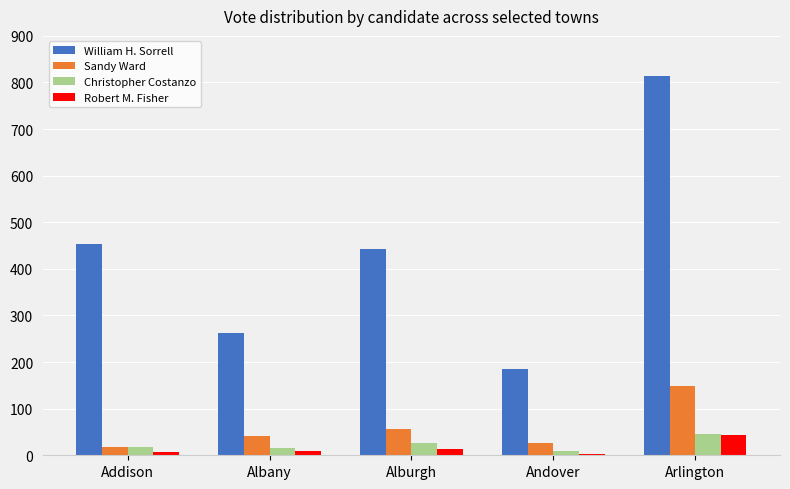

What is the sum of the Robert M. Fisher values at Alburgh and Arlington?

56